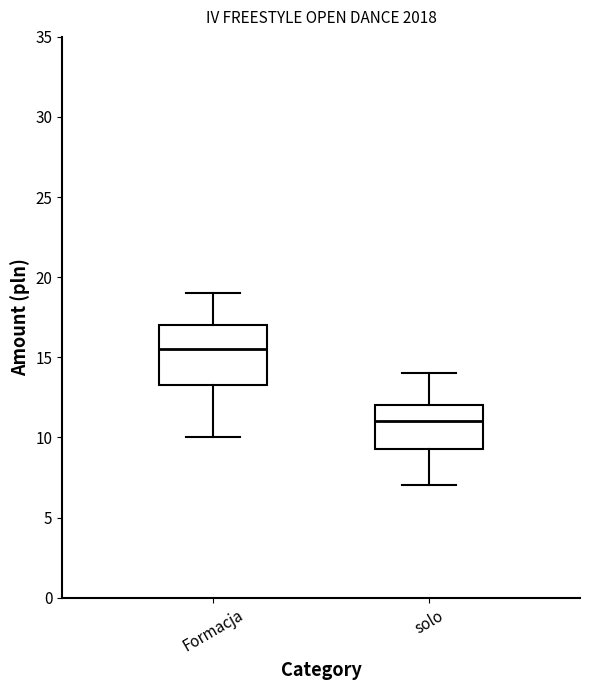

Which box's median line is the lowest?

solo